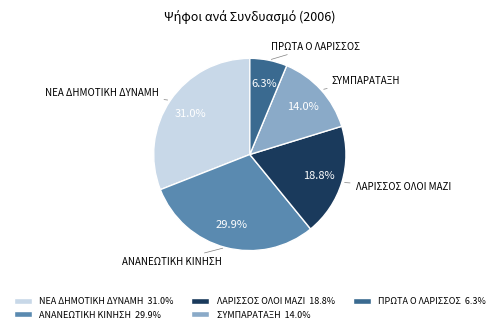

To the nearest percent, what is the average slice percentage?

20%